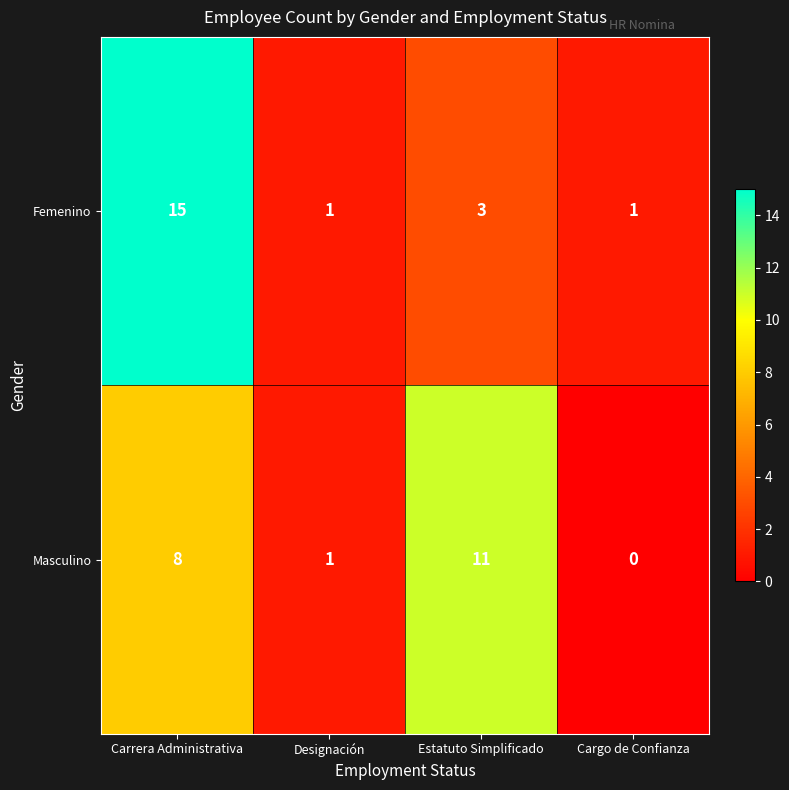

How many data points does each series have?

4